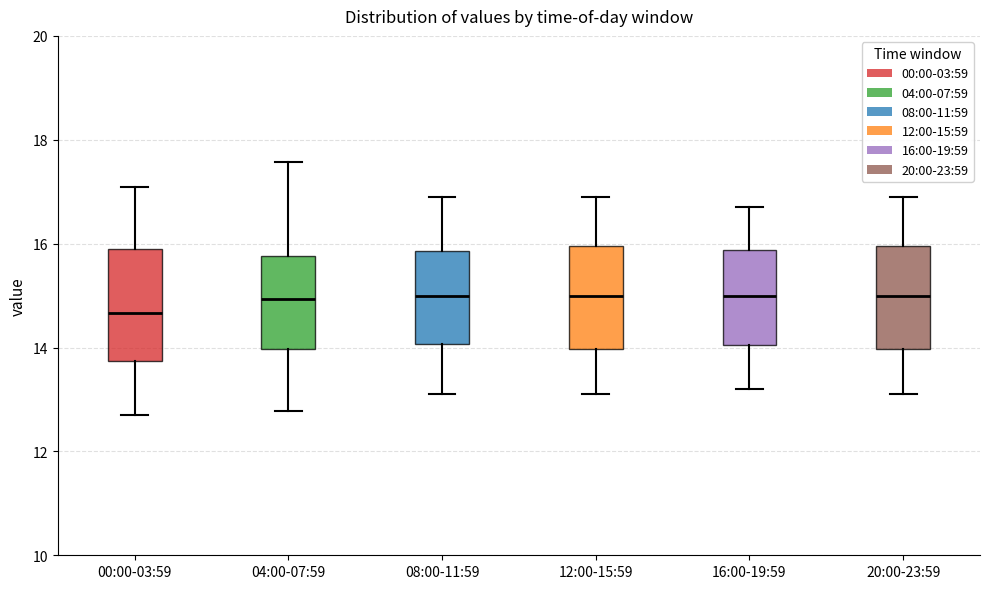

Reading left to right, transcribe this box plot: for each box, give where its median line is, the range the box spans, and where its two whiskers end, as read against the y-axis. The values are not printed on the chart, so give them approximately, as read against the axis.

00:00-03:59: median 14.6, box 13.8 to 15.8, whiskers 12.8 to 17.2
04:00-07:59: median 15.0, box 14.0 to 15.8, whiskers 12.8 to 17.6
08:00-11:59: median 15.0, box 14.0 to 15.8, whiskers 13.2 to 17.0
12:00-15:59: median 15.0, box 14.0 to 16.0, whiskers 13.2 to 17.0
16:00-19:59: median 15.0, box 14.0 to 15.8, whiskers 13.2 to 16.8
20:00-23:59: median 15.0, box 14.0 to 16.0, whiskers 13.2 to 17.0